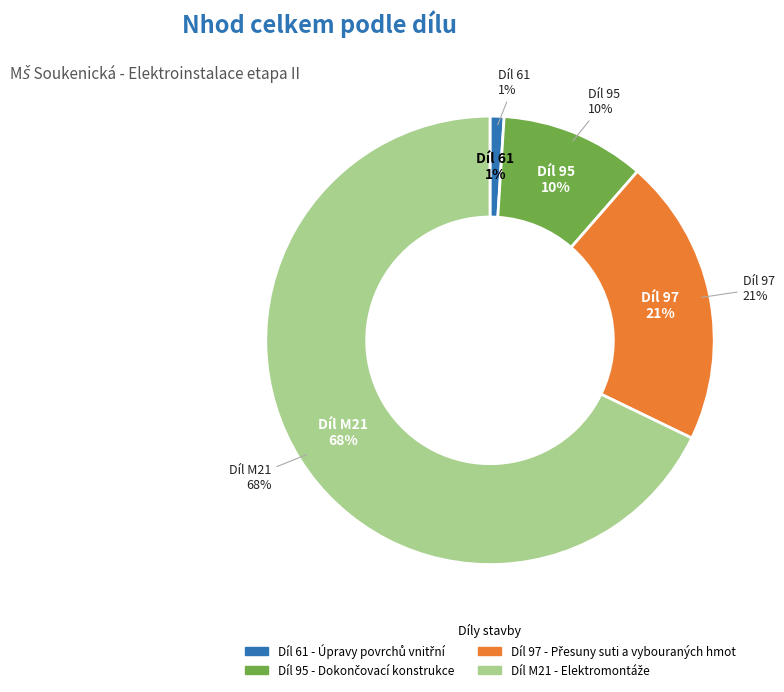

Which category has the smallest portion of the pie?

Díl 61 - Úpravy povrchů vnitřní